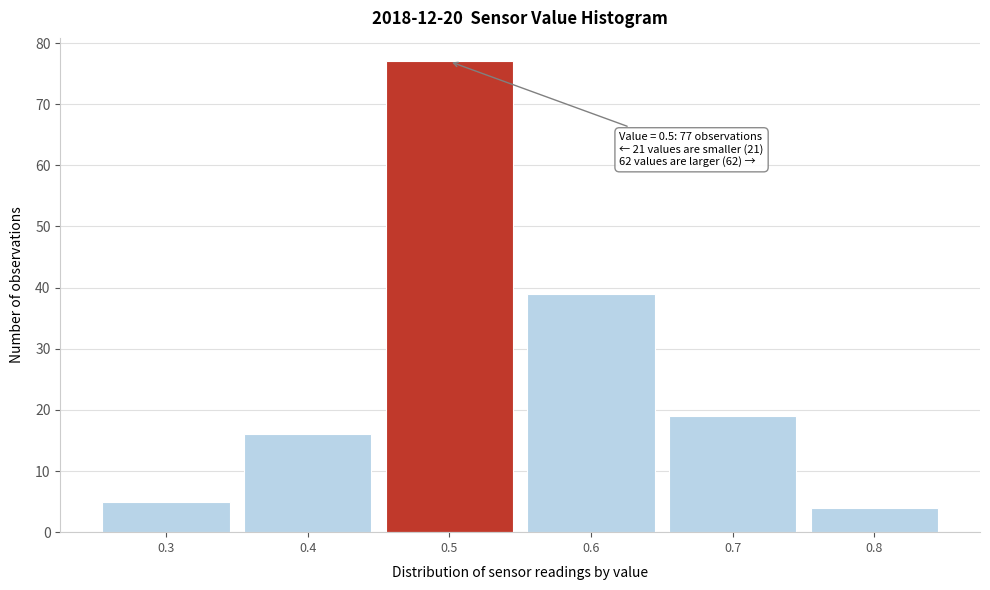

Reading left to right, list all the values displayed in this chart.

0.3=5	0.4=16	0.5=77	0.6=39	0.7=19	0.8=4